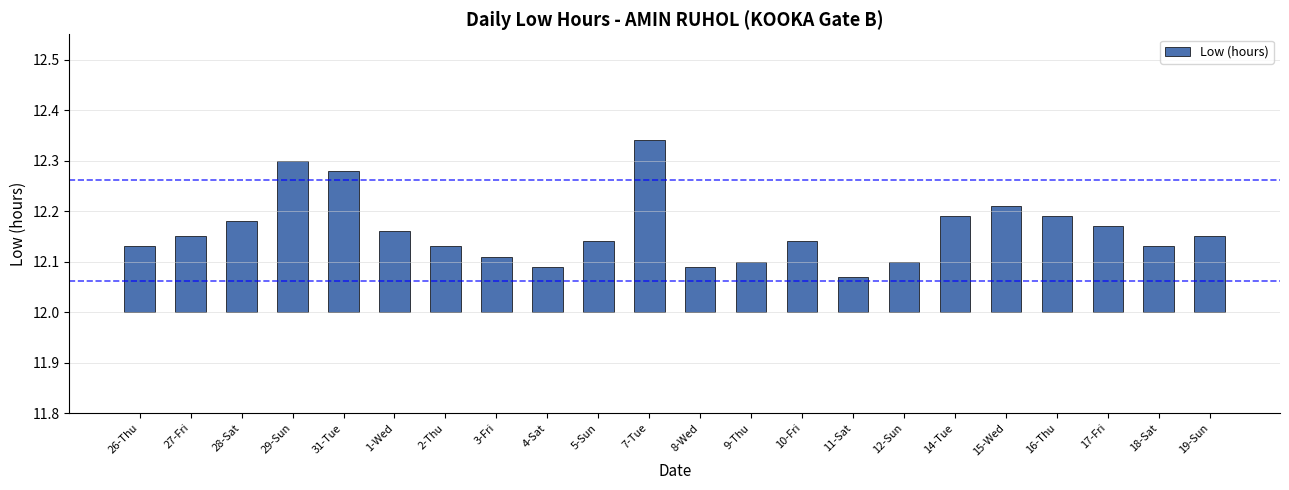

Which label corresponds to the largest value in the chart?

7-Tue